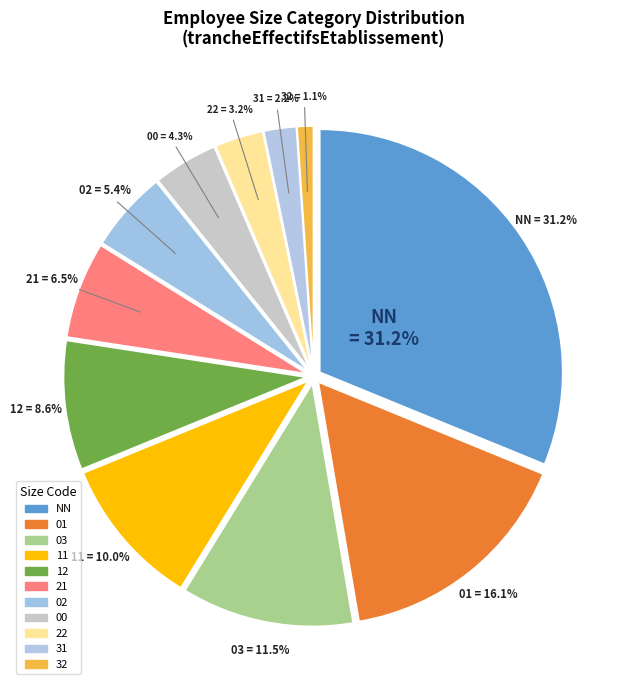

Which slice is the smallest?

32